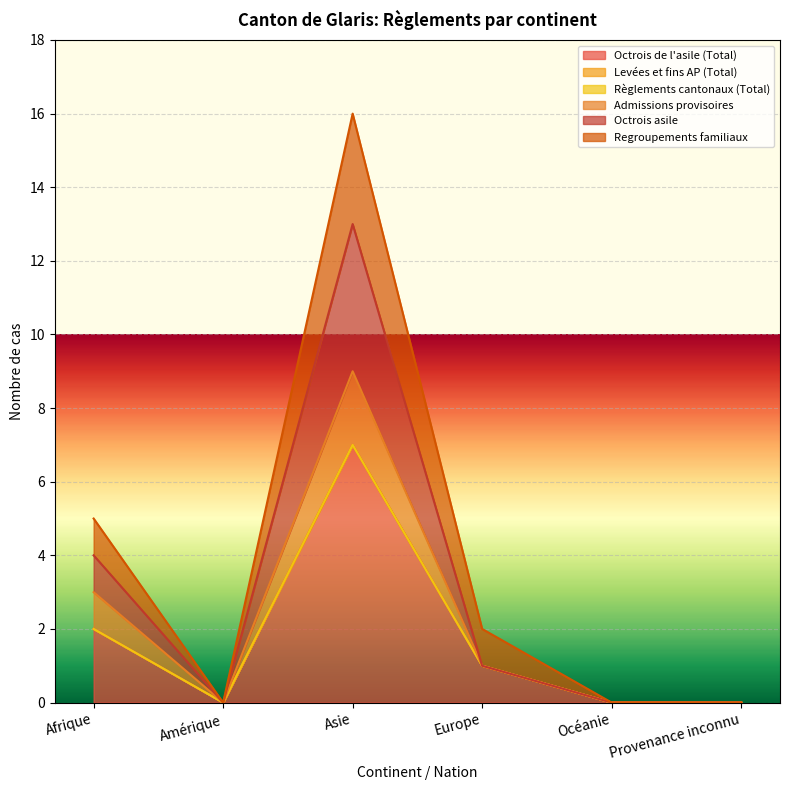

Where is the first local maximum for Octrois de l'asile (Total)?

Asie